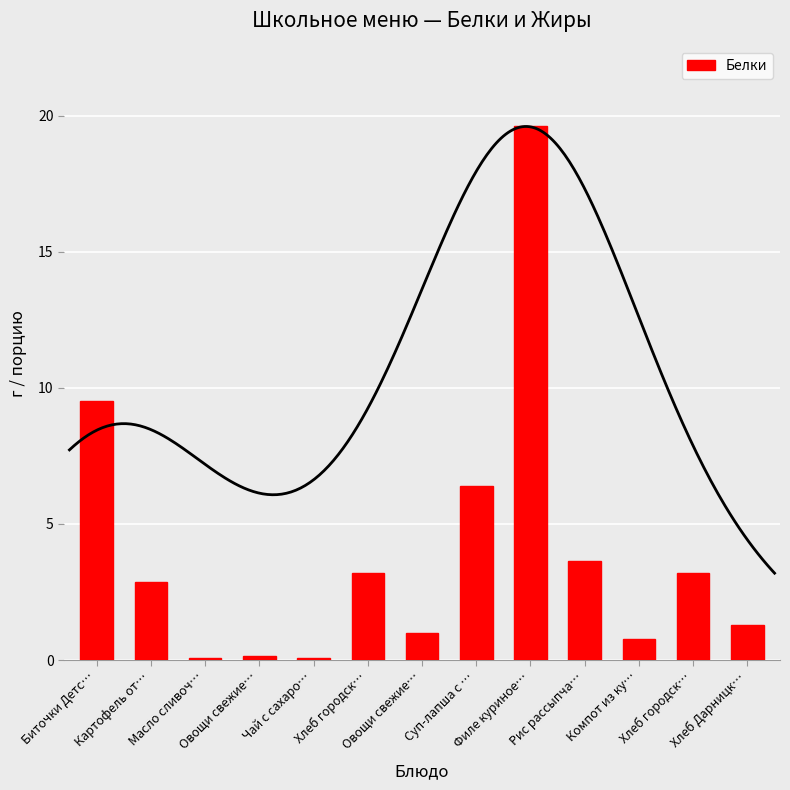

How many data points are above 2?

7